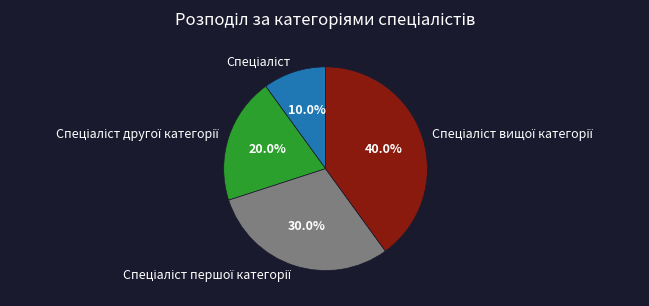

Is there a majority slice in this chart?

No